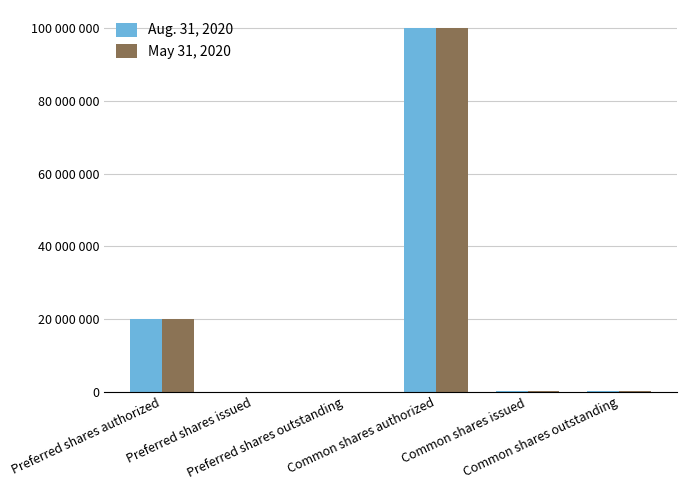

Are the bars horizontal?

No